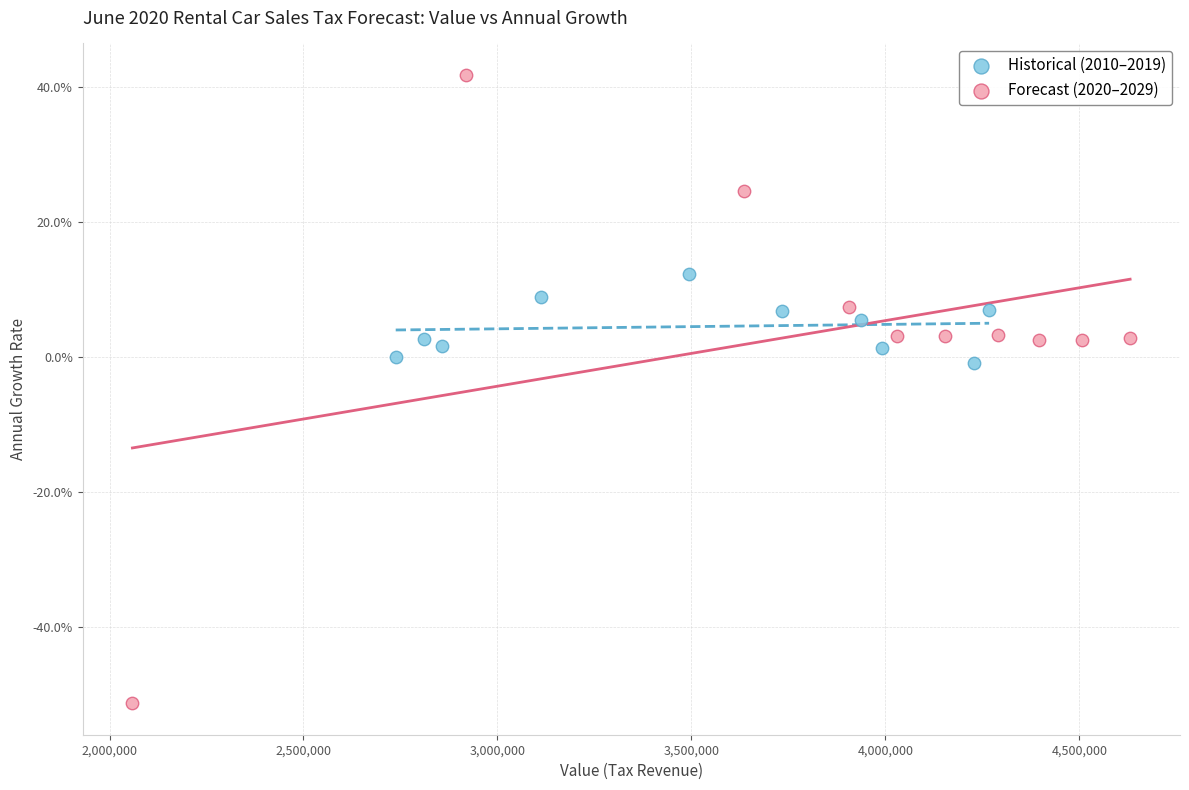

Which series contains the highest Y value?

Forecast (2020–2029)